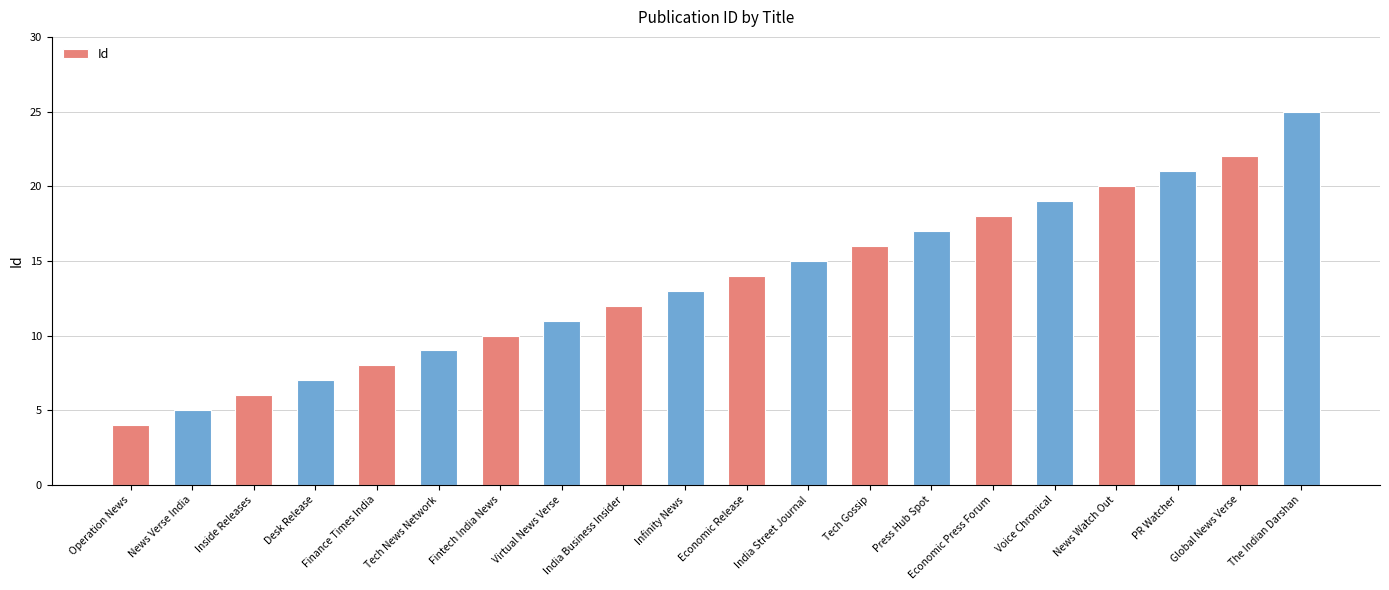

Reading left to right, what are all the values shown in this chart?

4	5	6	7	8	9	10	11	12	13	14	15	16	17	18	19	20	21	22	25